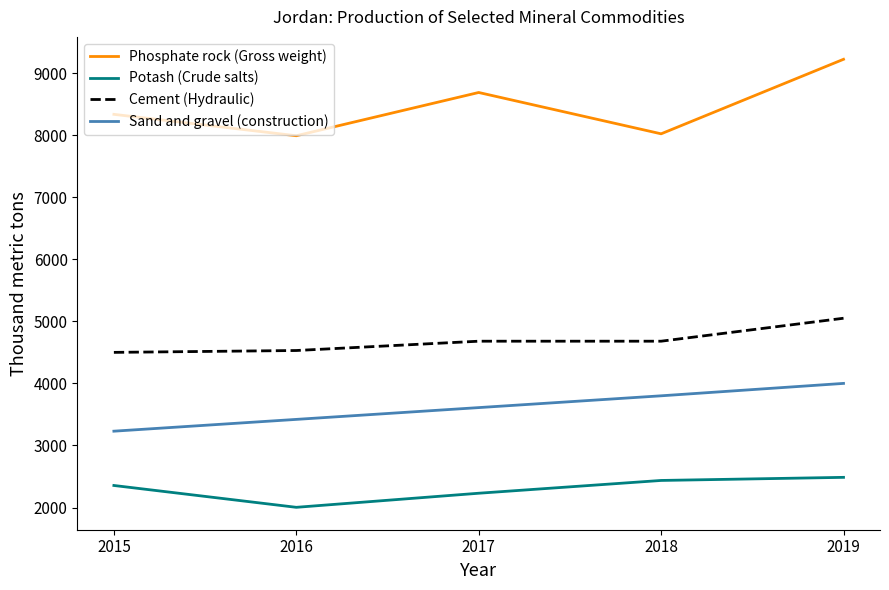

Is it true that Potash (Crude salts) equals 2230 at 2017?

True